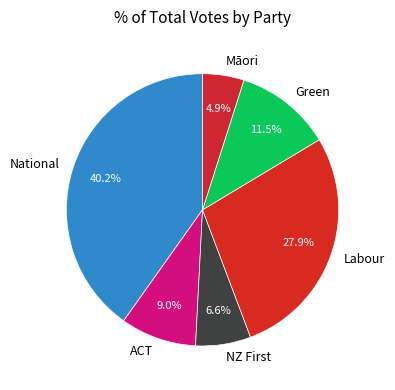

What is the largest slice in the pie chart?

National